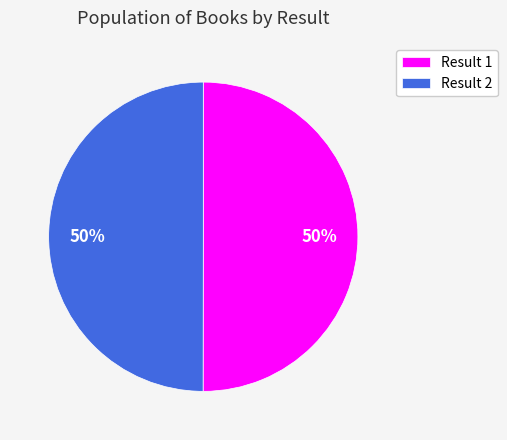

What percentage is the Result 2 slice, to the nearest percent?

50%